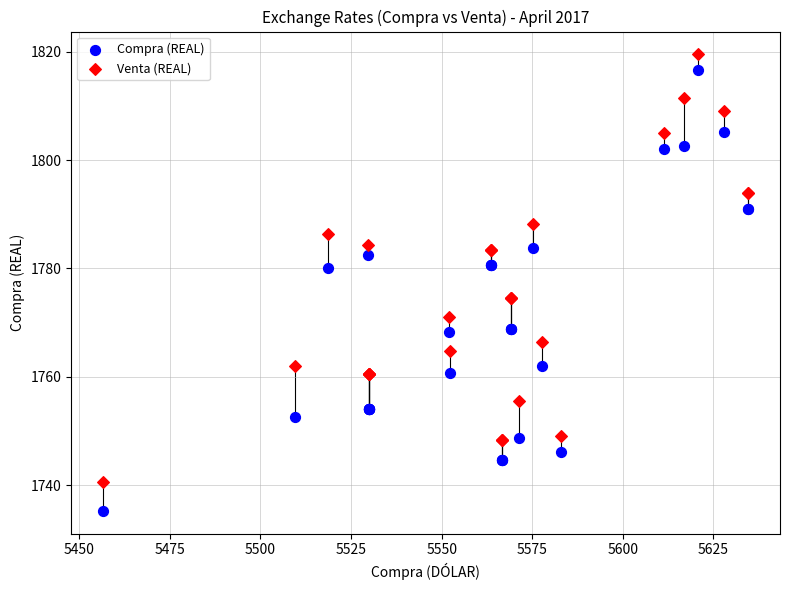

Which series reaches the minimum Y coordinate?

Compra (REAL)